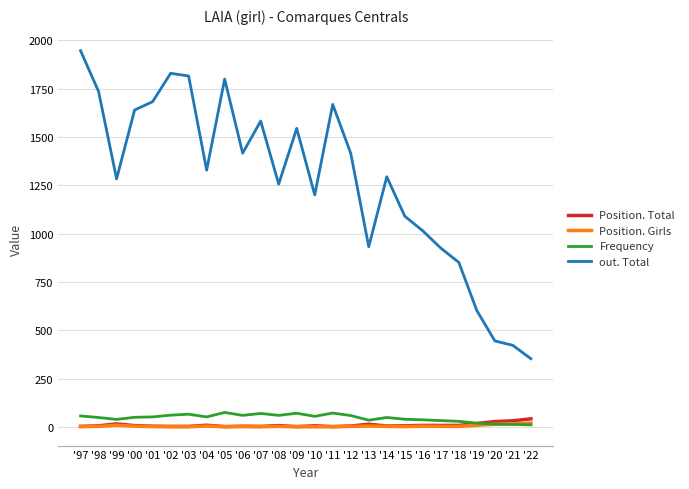

Which series has the largest total across all categories?

out. Total